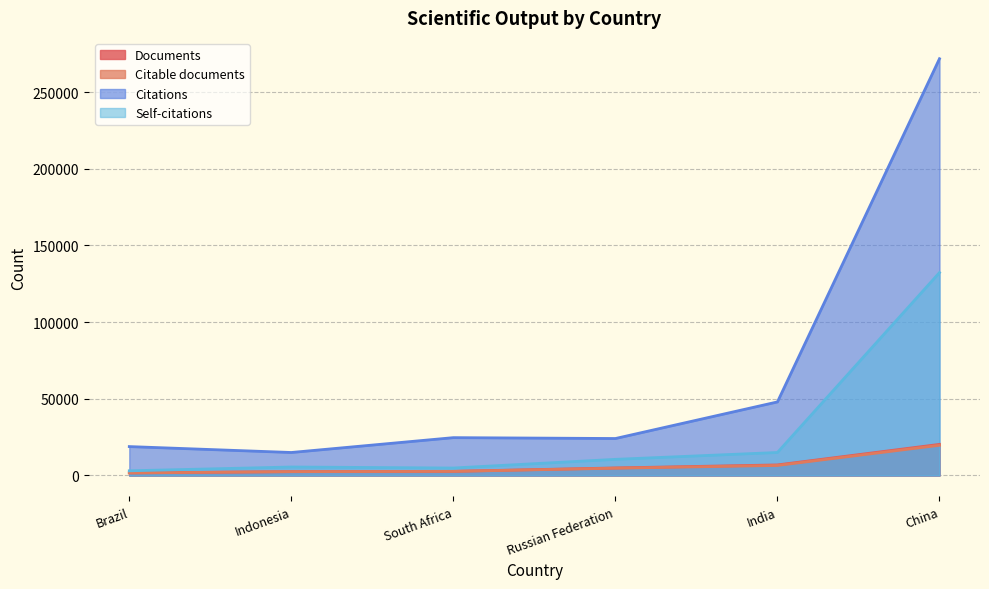

Where is Citable documents nearest to the value 10682?

India